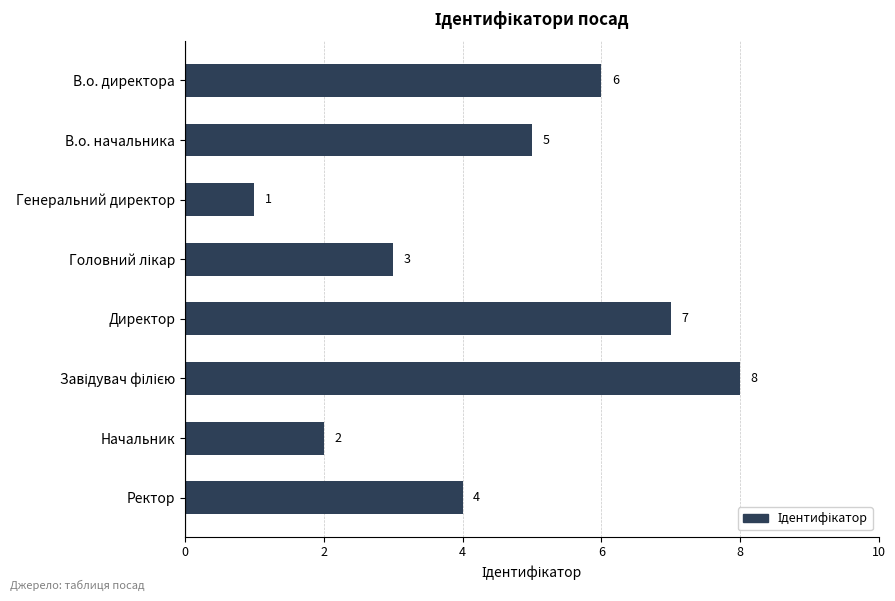

How many data points does each series have?

8